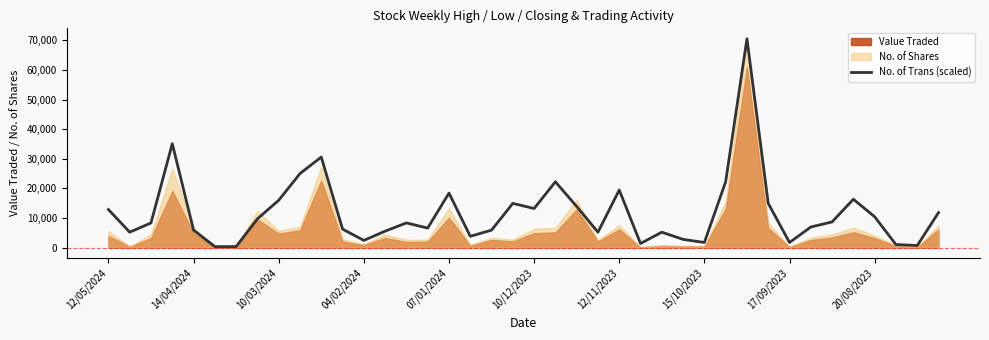

What is the difference between the maximum and minimum values?

70151.7